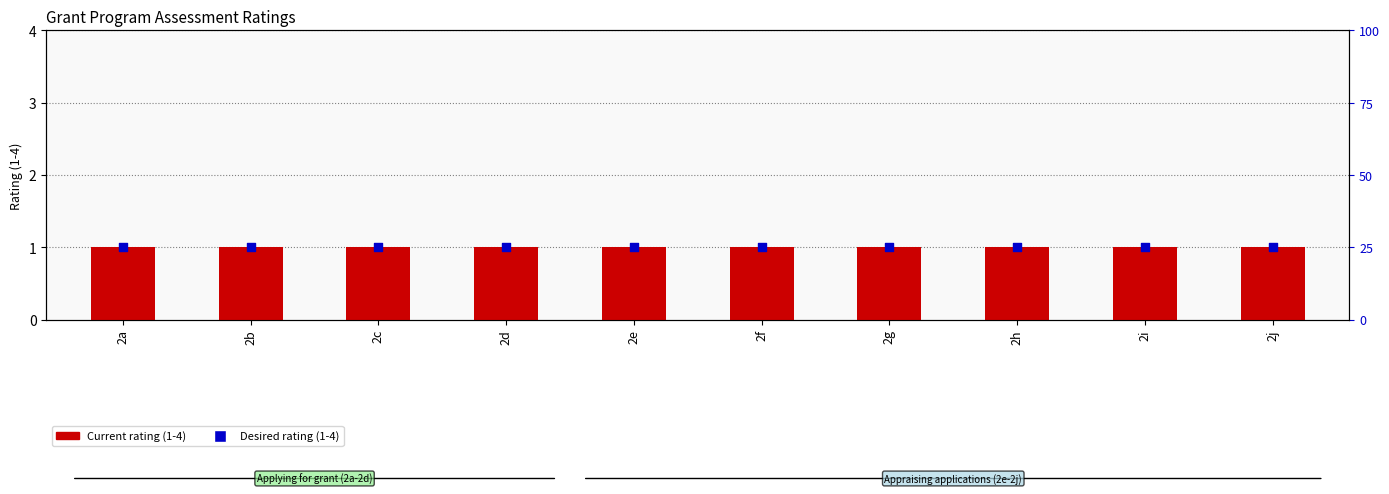

Is the value of Desired rating (1-4) at 2j greater than the value of Current rating (1-4) at 2h?

Yes